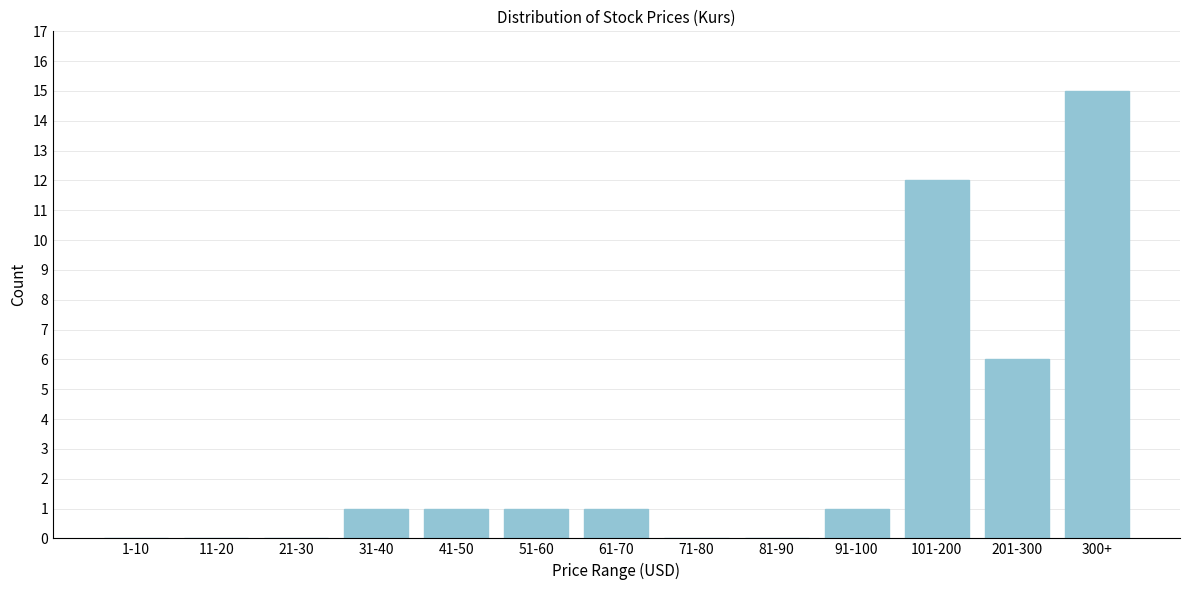

Reading left to right, extract all data points from this chart.

1-10=0	11-20=0	21-30=0	31-40=1	41-50=1	51-60=1	61-70=1	71-80=0	81-90=0	91-100=1	101-200=12	201-300=6	300+=15